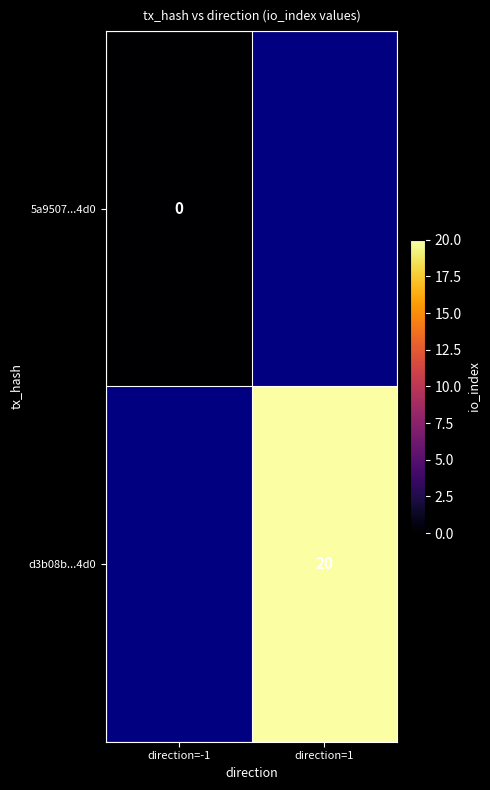

Is it true that d3b08b...4d0 equals 10 at direction=1?

False